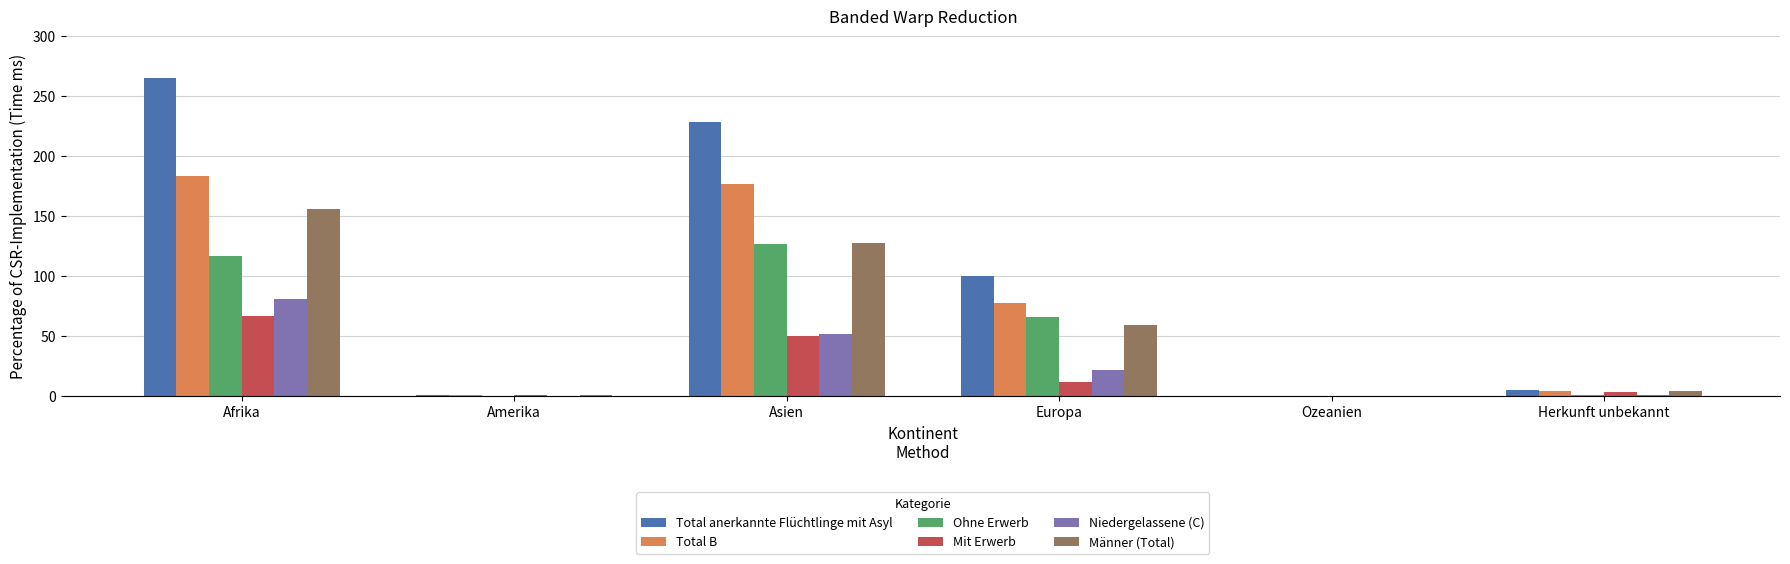

What is the approximate value of Ohne Erwerb at Afrika?

117